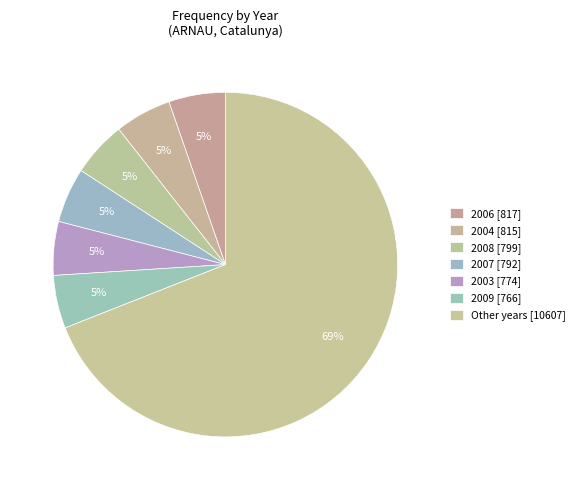

How many segments does this pie chart have?

7